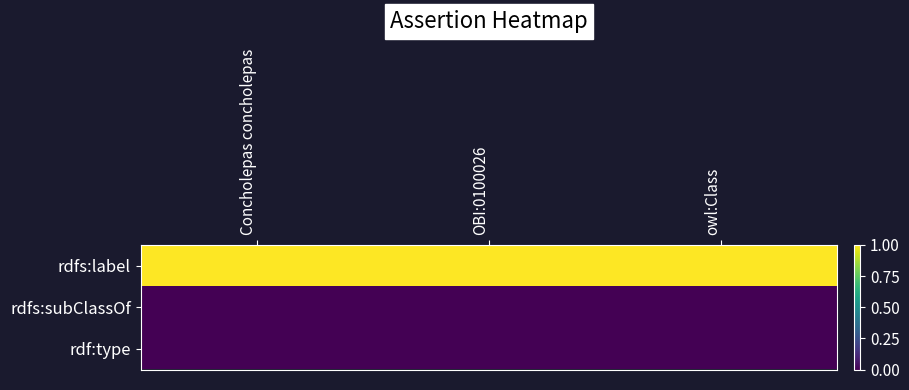

List the series in order of their peak value, highest first.

rdfs:label, rdfs:subClassOf, rdf:type